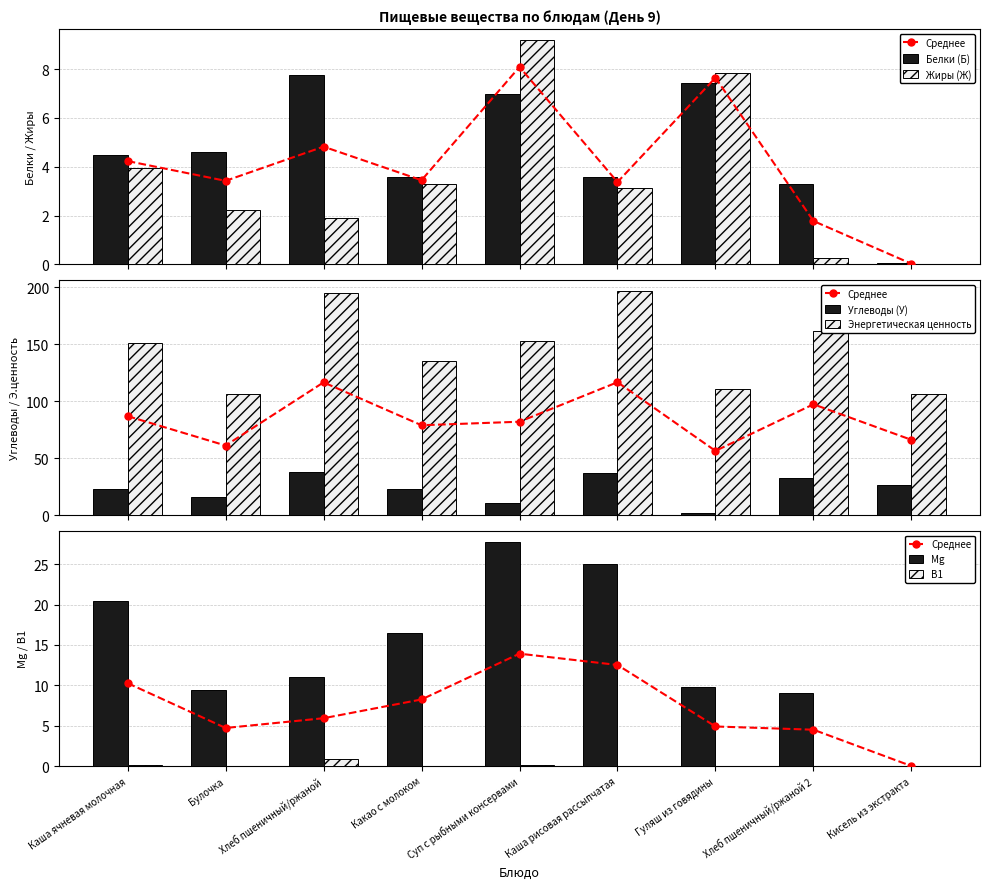

What position from the right is Суп с рыбными консервами?

5